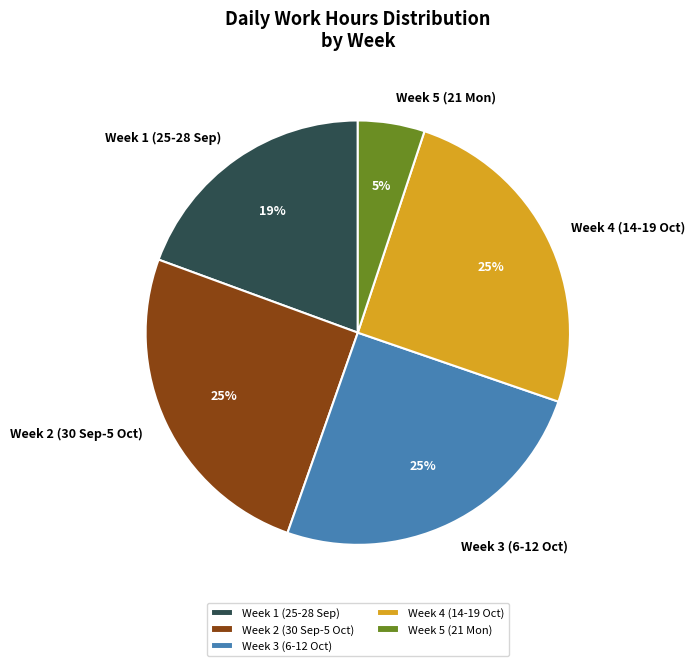

How many segments does this pie chart have?

5